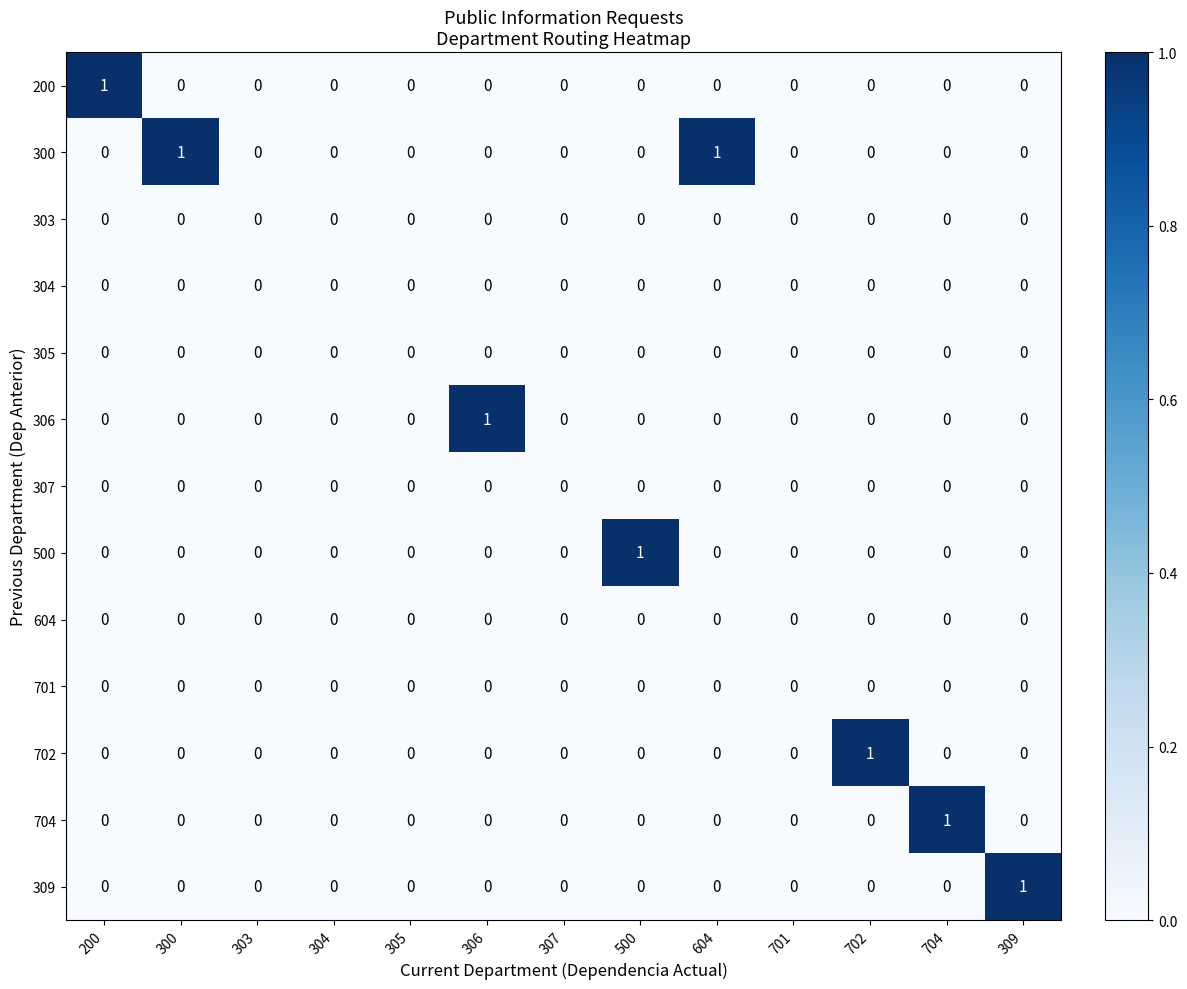

True or false: 702 has a value of -1 at 305.

False